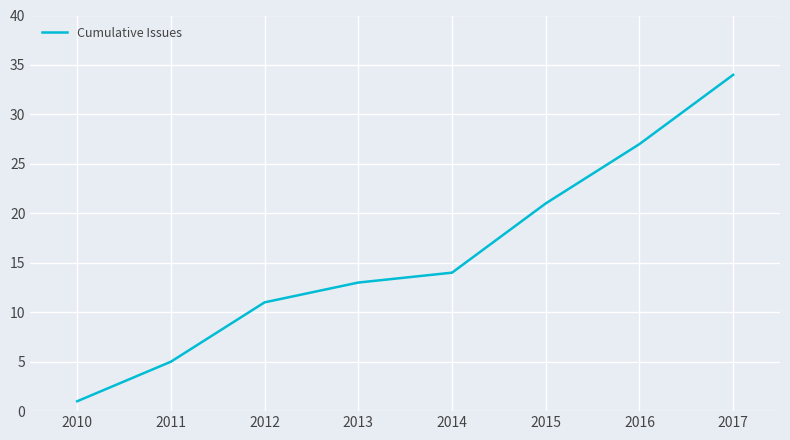

What is the change in value from 2014 to 2016?

+13